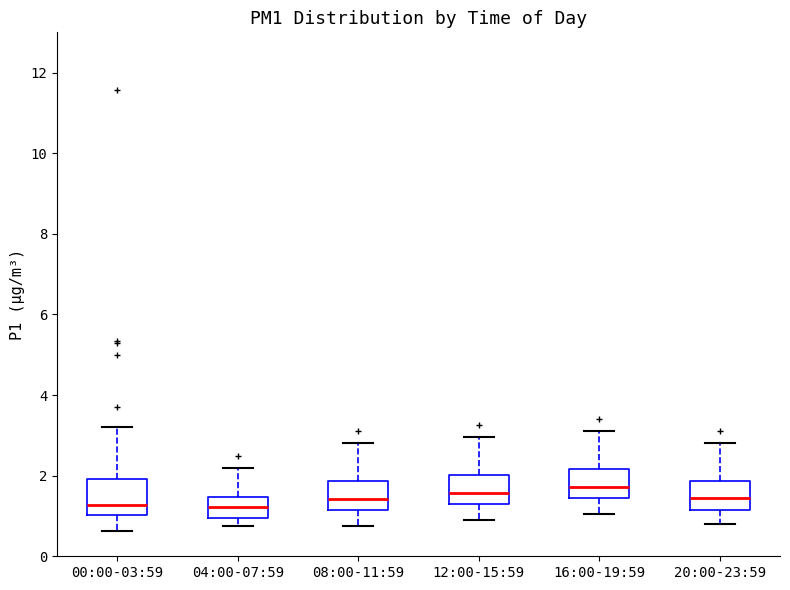

Where does the lower whisker of the box for 08:00-11:59 end on the y-axis? The values are not printed on the chart, so give them approximately, as read against the axis.

0.8